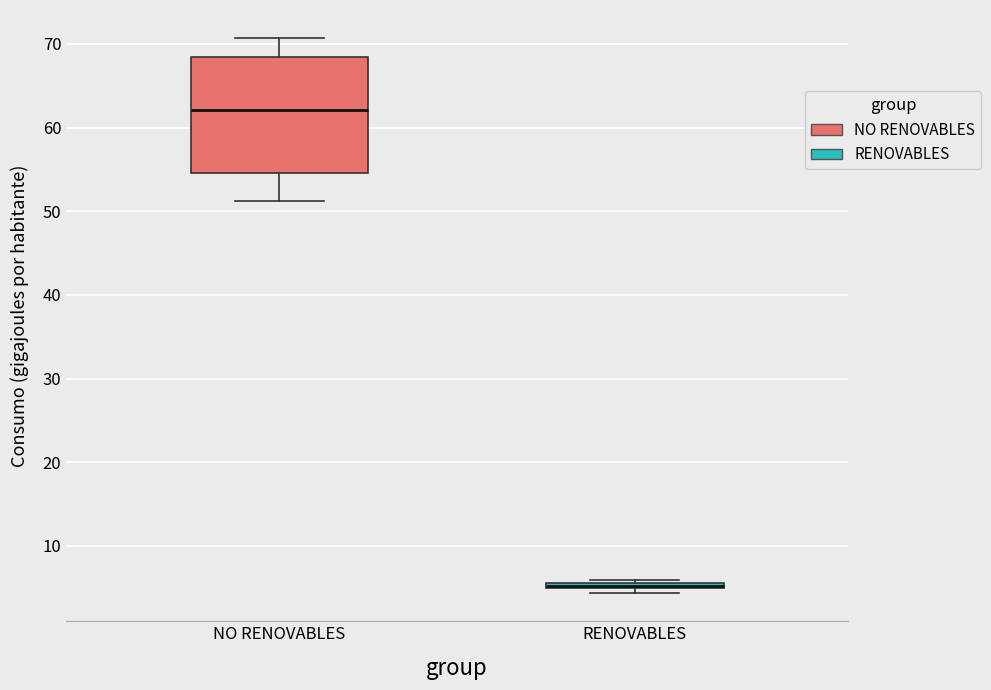

Comparing the boxes themselves (not the whiskers), which one is the tallest?

NO RENOVABLES